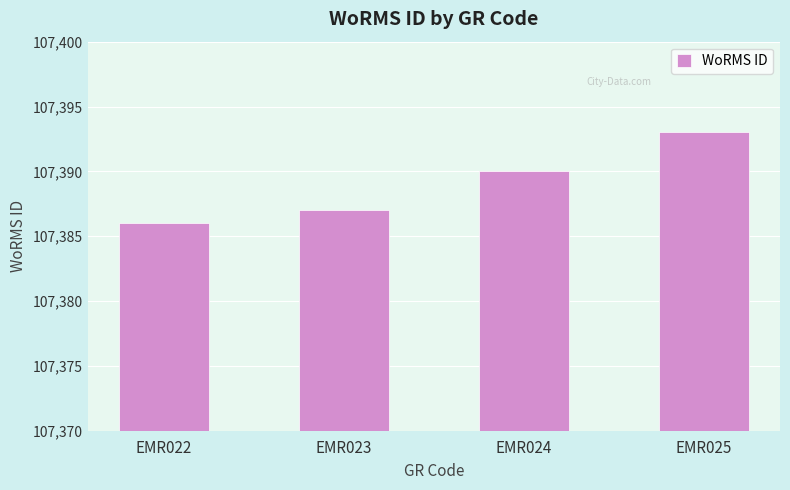

What is the change in value from EMR023 to EMR025?

+6